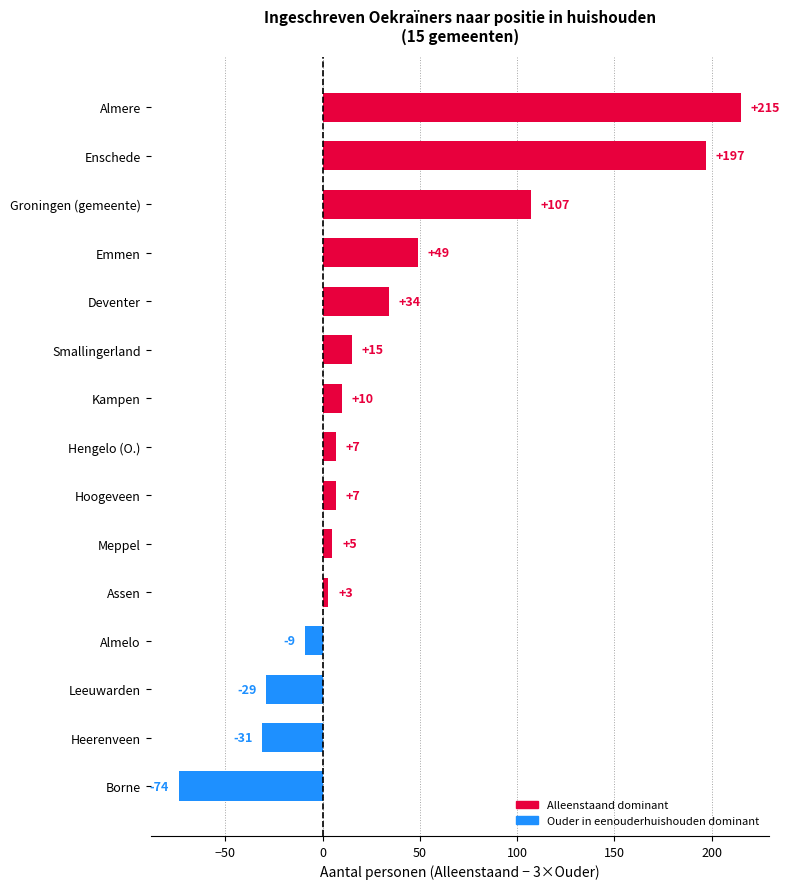

Where is the data nearest to the value 70?

Emmen